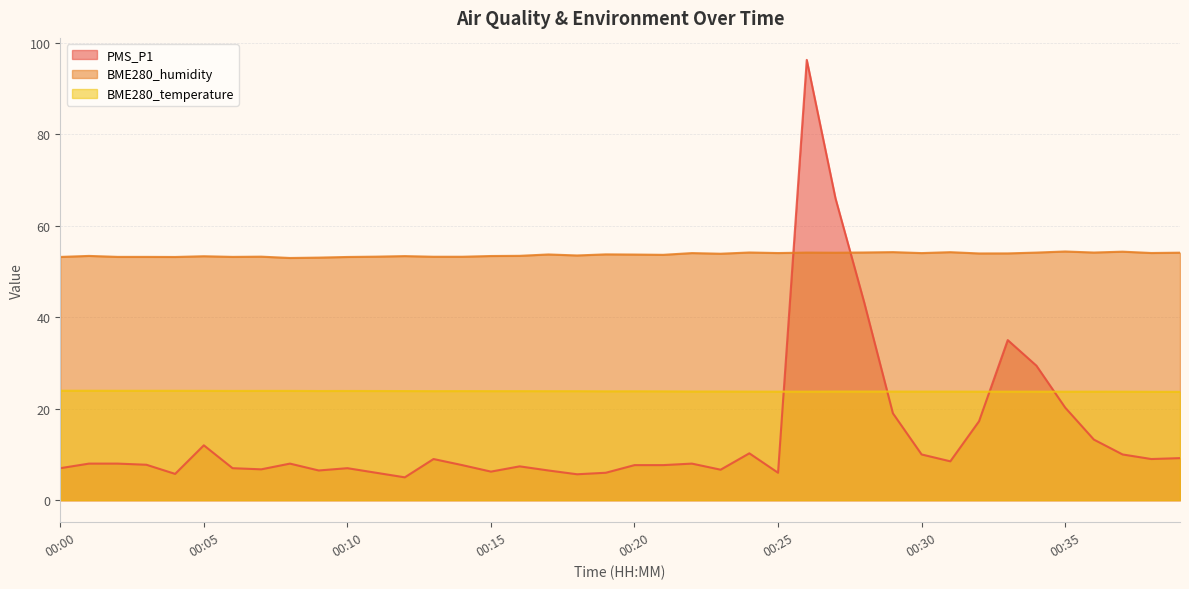

Where does the BME280_humidity series first go above 53?

00:00